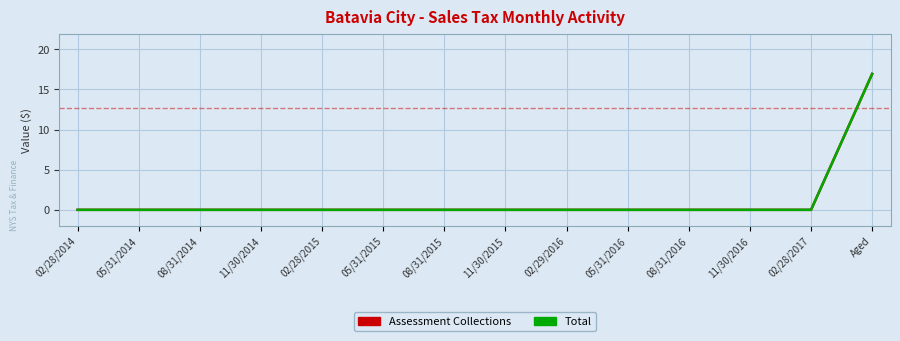

What is the label of the 4th point from the right?

08/31/2016